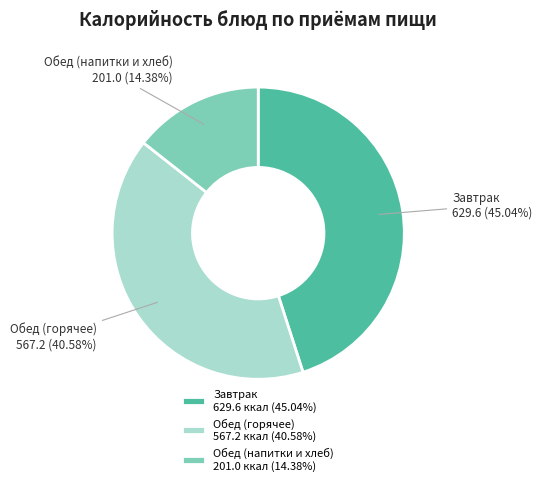

What is the smallest slice in the pie chart?

Обед (напитки и хлеб) 201.0 ккал (14.38%)